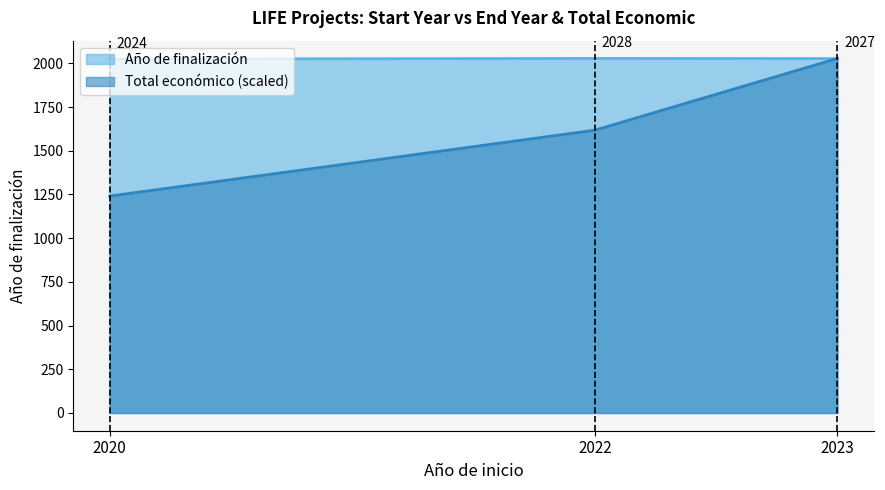

Which series has the largest total across all categories?

Año de finalización